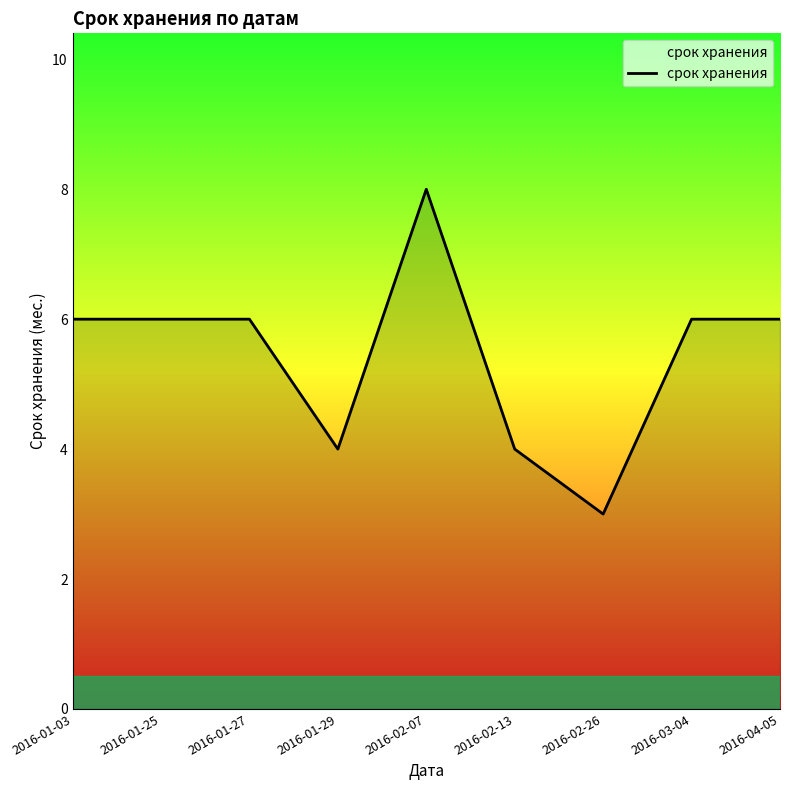

What value does the data have at 2016-01-27?

6